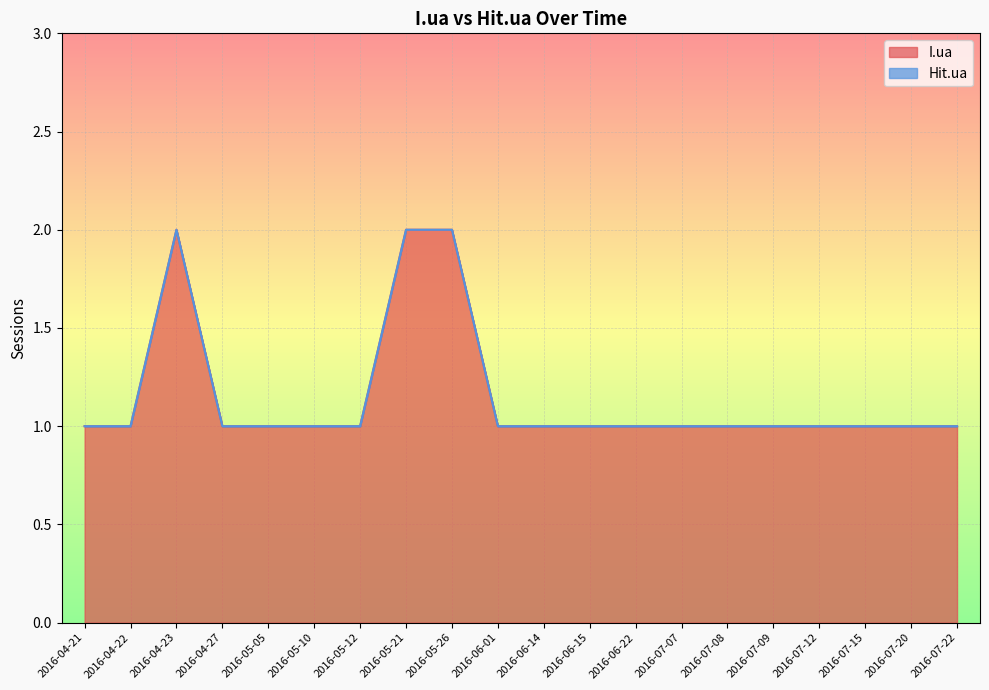

Reading left to right, extract all data points from this chart.

1	1	2	1	1	1	1	2	2	1	1	1	1	1	1	1	1	1	1	1